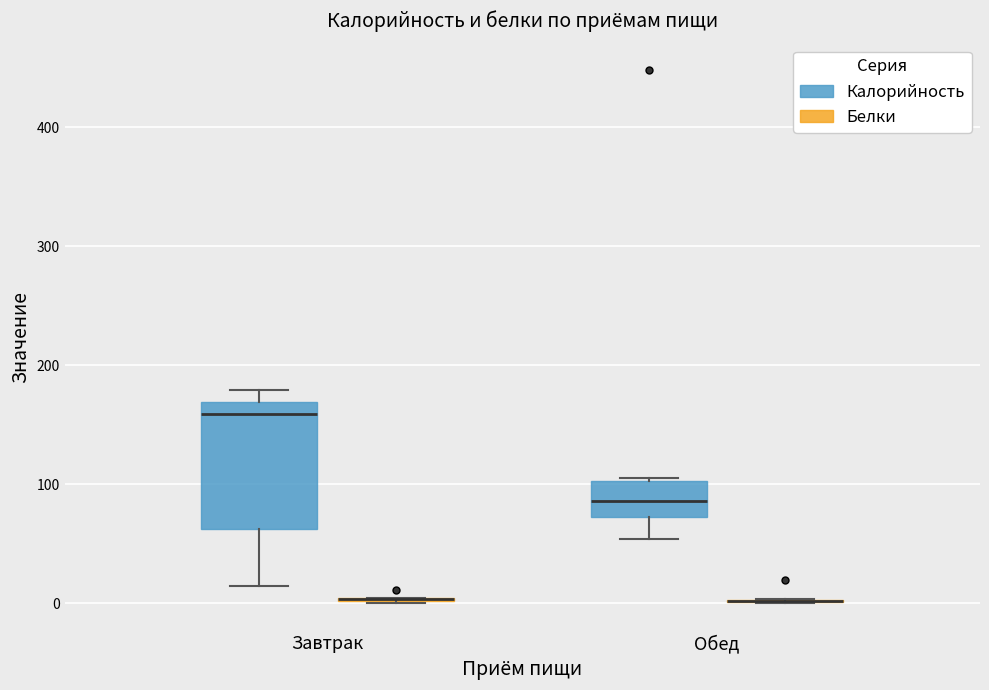

Which box is the tallest, from its lower edge to its upper edge?

Завтрак (Калорийность)